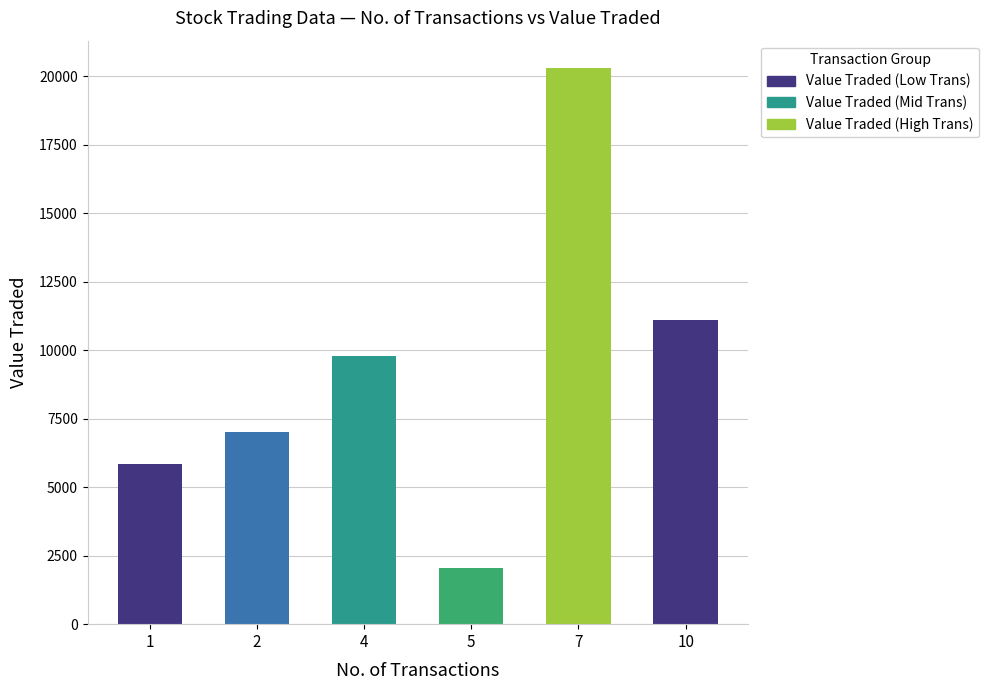

What is the difference between the maximum and minimum values?

18237